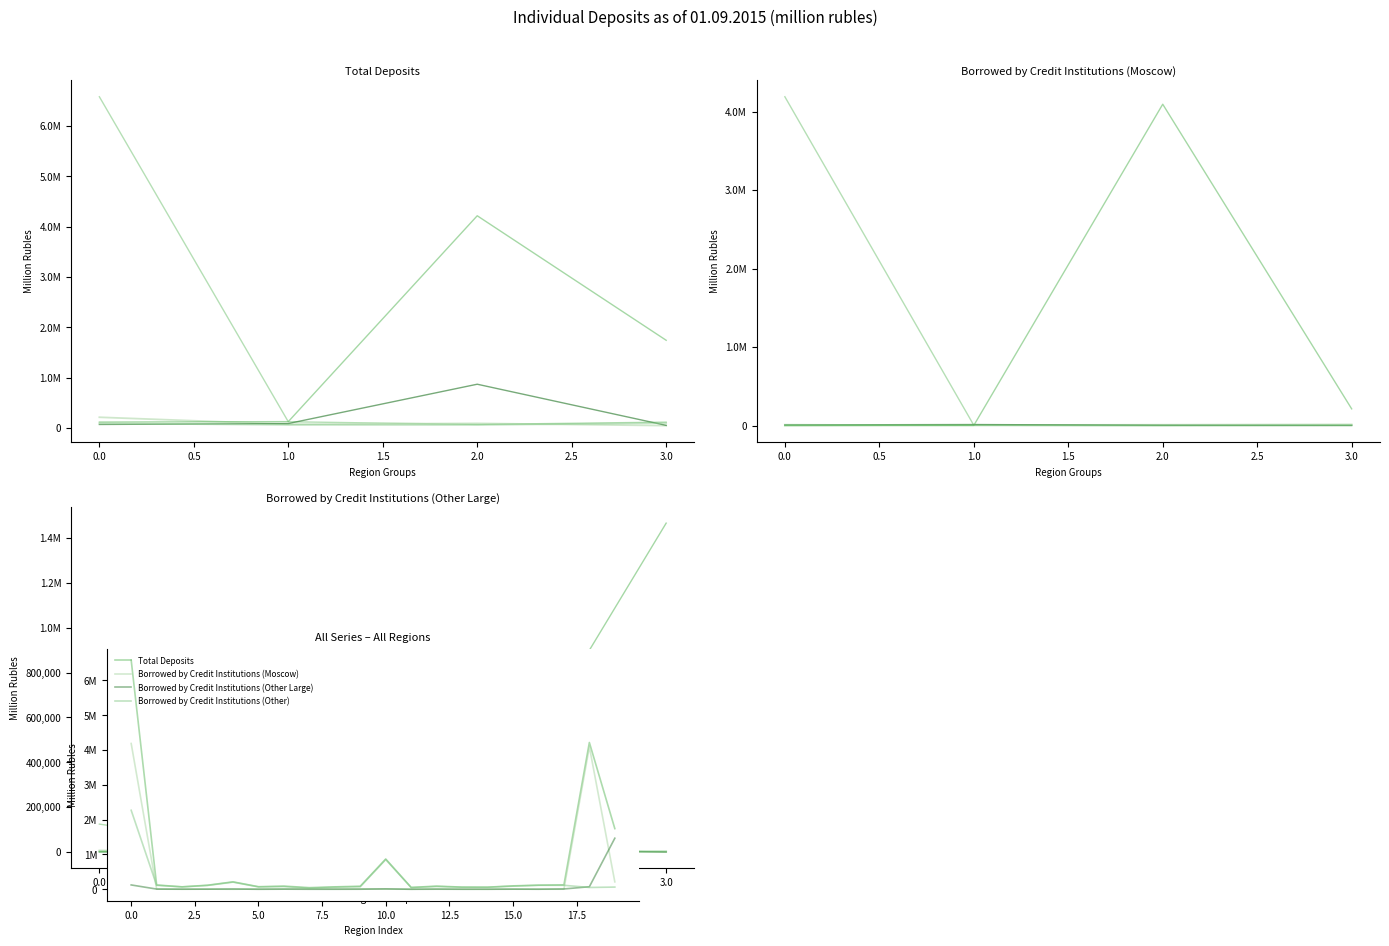

Rank the series at 17 from lowest to highest value.

Borrowed by Credit Institutions (Moscow), Borrowed by Credit Institutions (Other Large), Borrowed by Credit Institutions (Other), Total Deposits